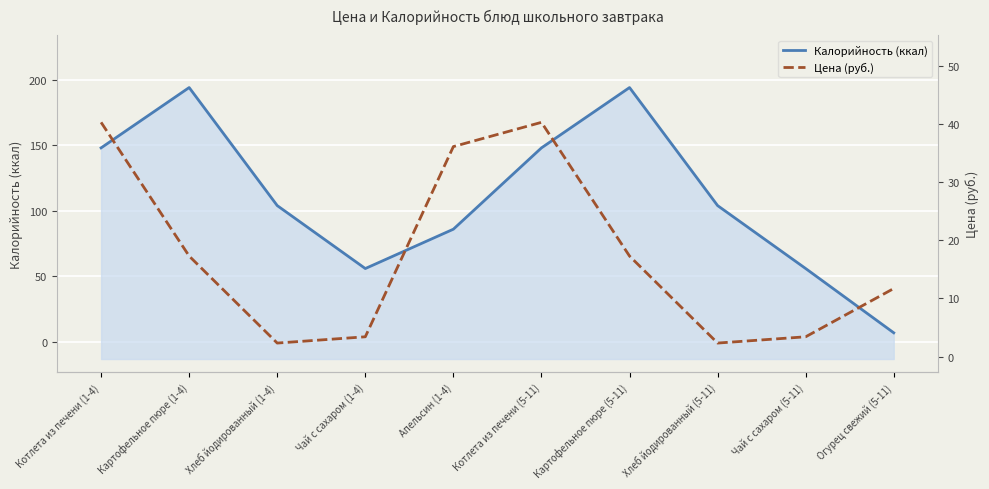

Reading left to right, what are all the values shown in this chart?

Калорийность (ккал): Котлета из печени (1-4)=148.0	Картофельное пюре (1-4)=194.0	Хлеб йодированный (1-4)=104.0	Чай с сахаром (1-4)=56.0	Апельсин (1-4)=86.0	Котлета из печени (5-11)=148.0	Картофельное пюре (5-11)=194.0	Хлеб йодированный (5-11)=104.0	Чай с сахаром (5-11)=56.0	Огурец свежий (5-11)=7.0
Цена (руб.): Котлета из печени (1-4)=40.3	Картофельное пюре (1-4)=17.3	Хлеб йодированный (1-4)=2.3	Чай с сахаром (1-4)=3.4	Апельсин (1-4)=36.1	Котлета из печени (5-11)=40.3	Картофельное пюре (5-11)=17.3	Хлеб йодированный (5-11)=2.3	Чай с сахаром (5-11)=3.4	Огурец свежий (5-11)=11.7